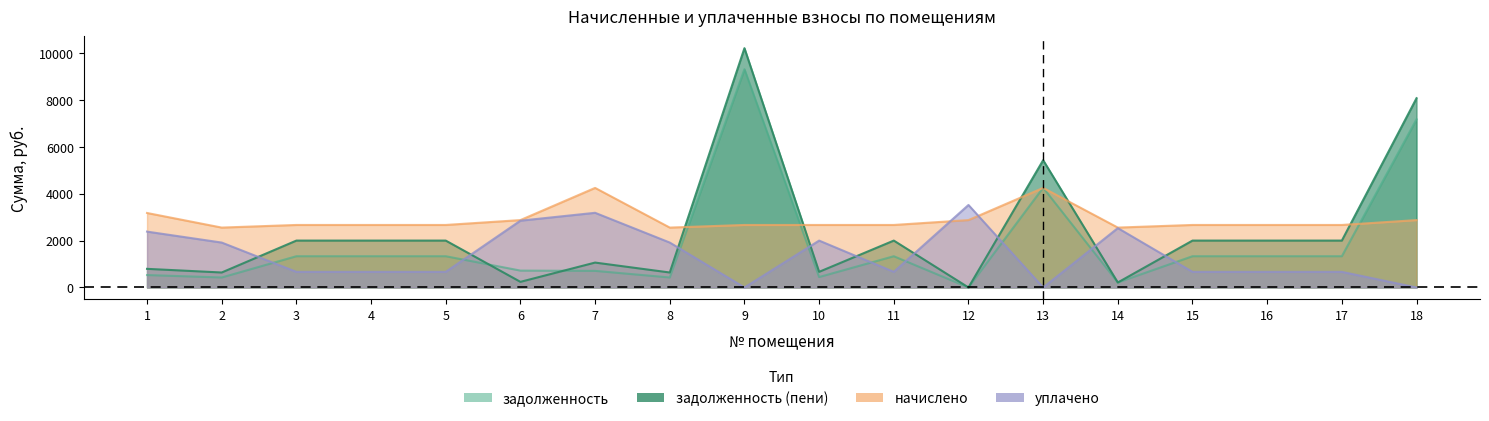

Rank the series at 10 from highest to lowest value.

начислено, уплачено, задолженность (пени), задолженность